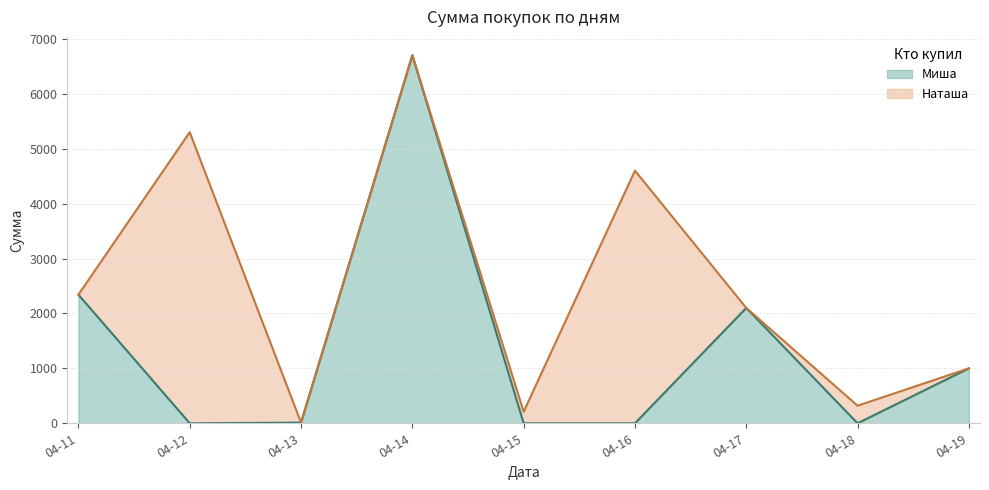

Reading left to right, what are all the values shown in this chart?

2342	0	12	6700	0	0	2100	0	1000